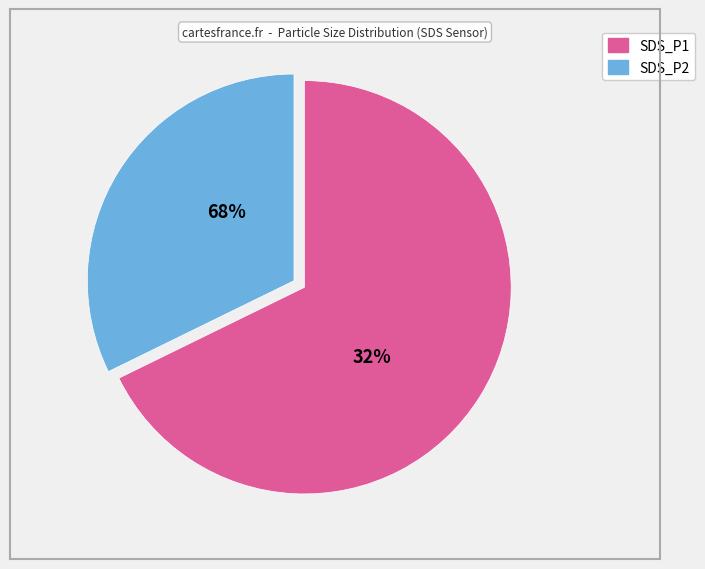

What percentage is the SDS_P2 slice, to the nearest percent?

32%